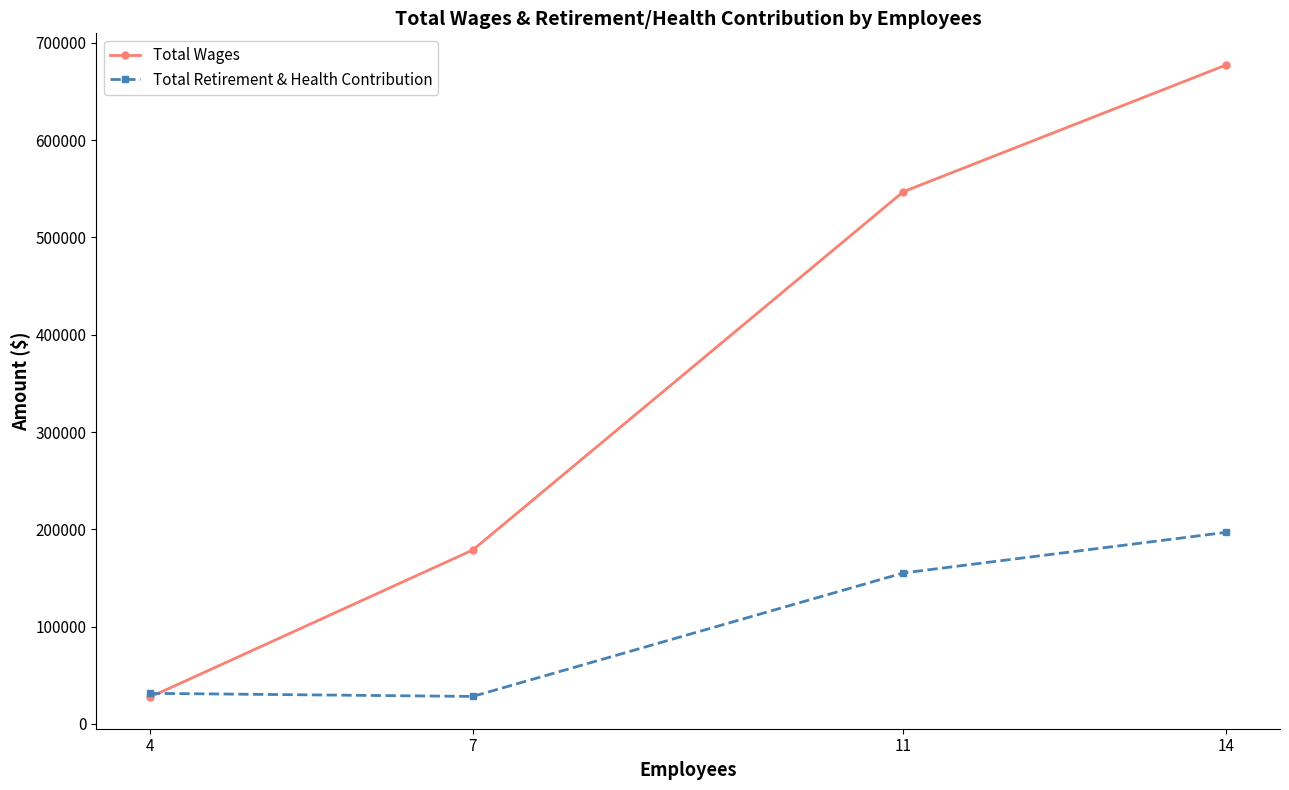

What is the difference between the maximum and second lowest values in the Total Retirement & Health Contribution series?

165448